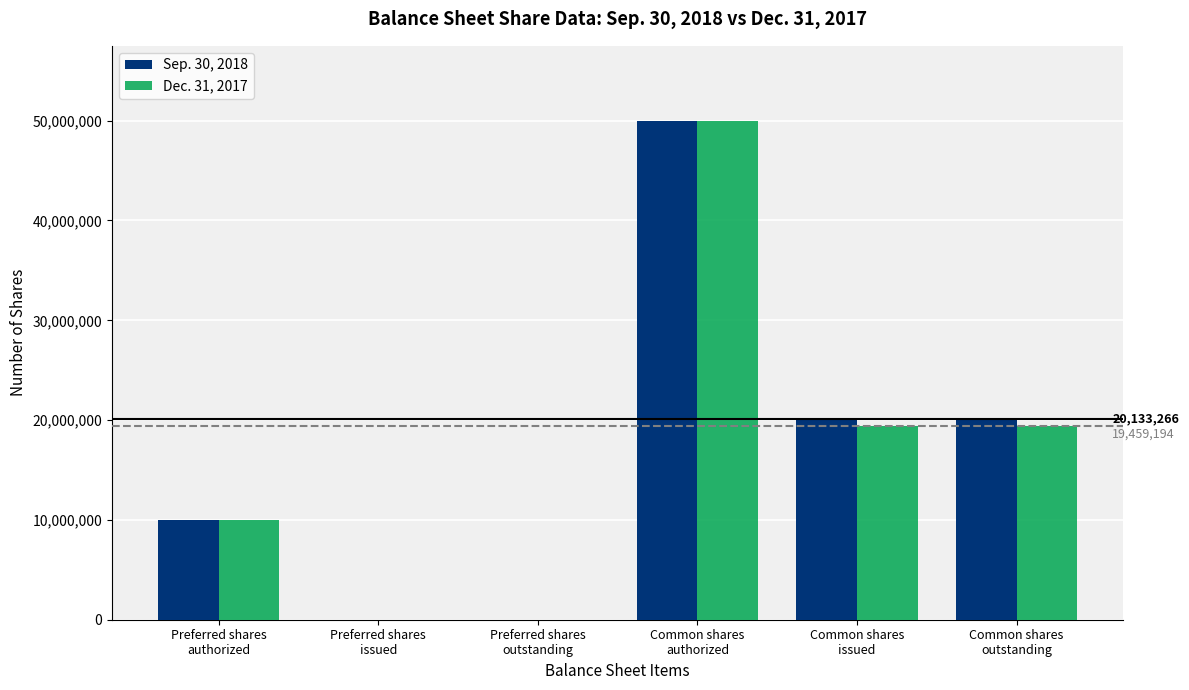

True or false: Dec. 31, 2017 has a value of 19459194 at Common shares
outstanding.

True